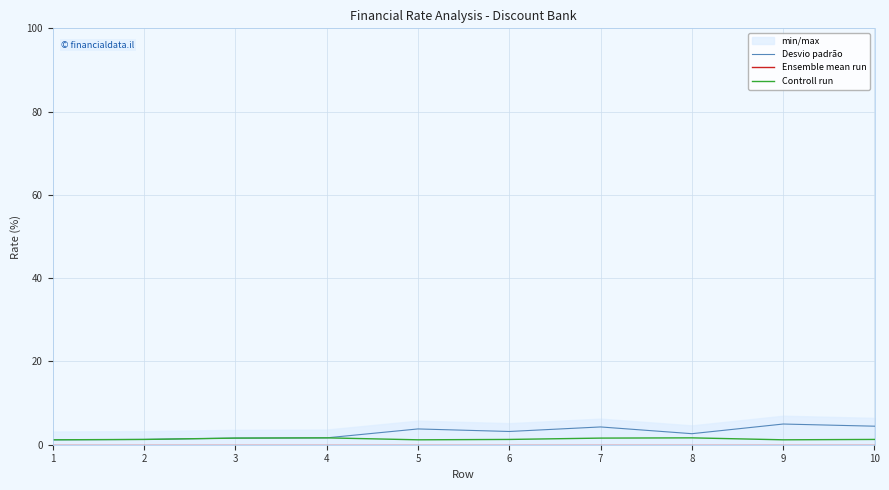

Rank the series by their maximum value, from lowest to highest.

Ensemble mean run, Controll run, Desvio padrão